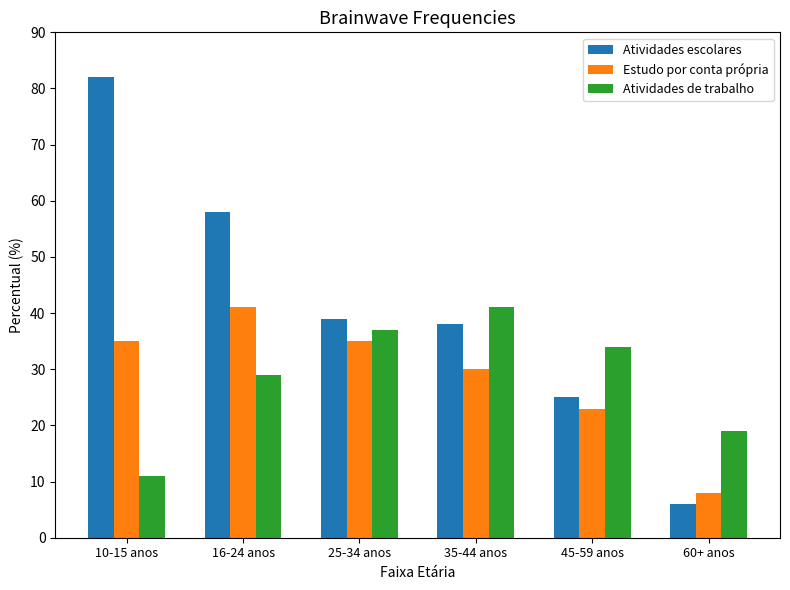

The Estudo por conta própria series shows 8 at 60+ anos. True or false?

True